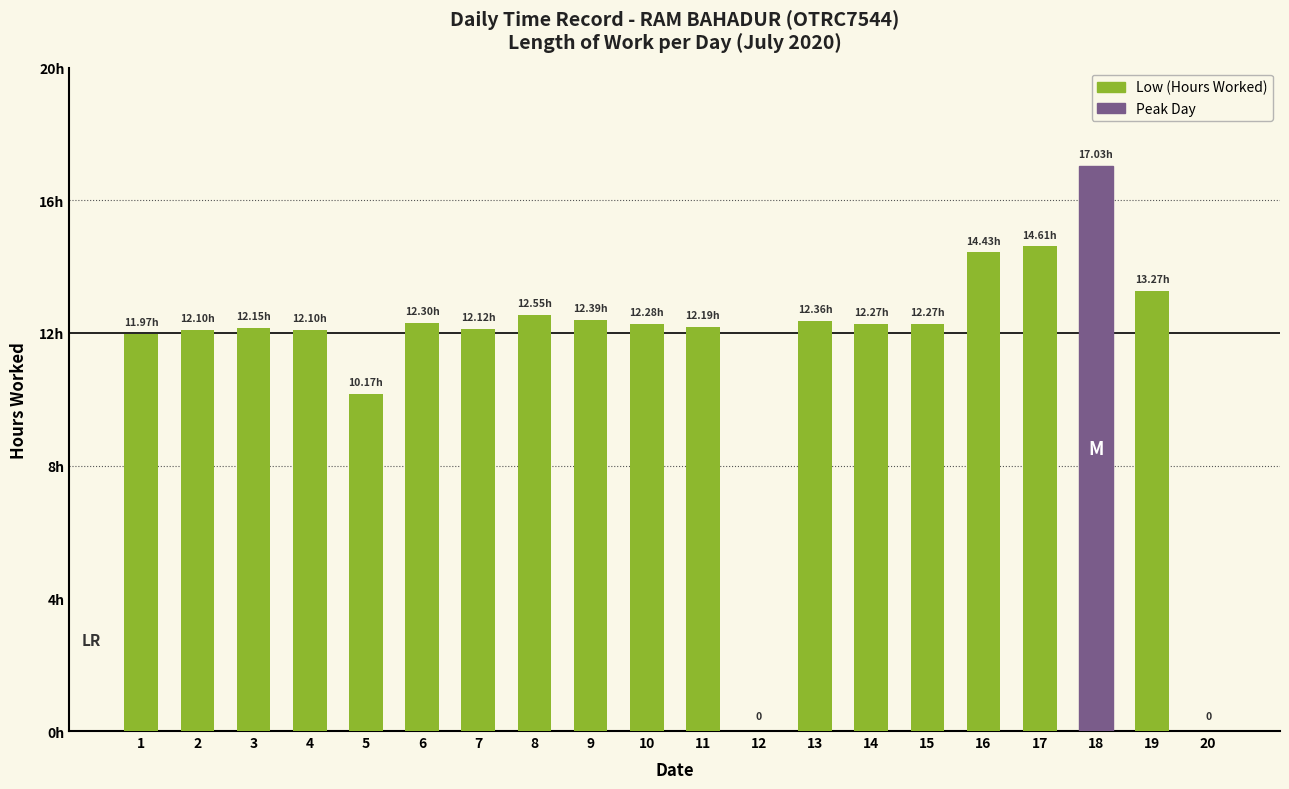

Are the bars horizontal?

No